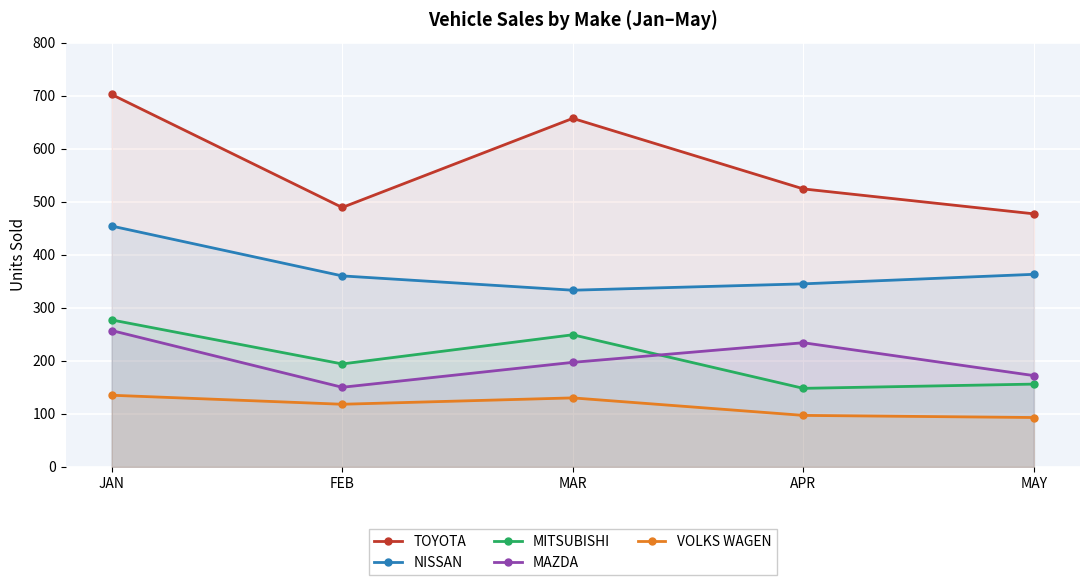

Which series has the largest range (max minus min)?

TOYOTA